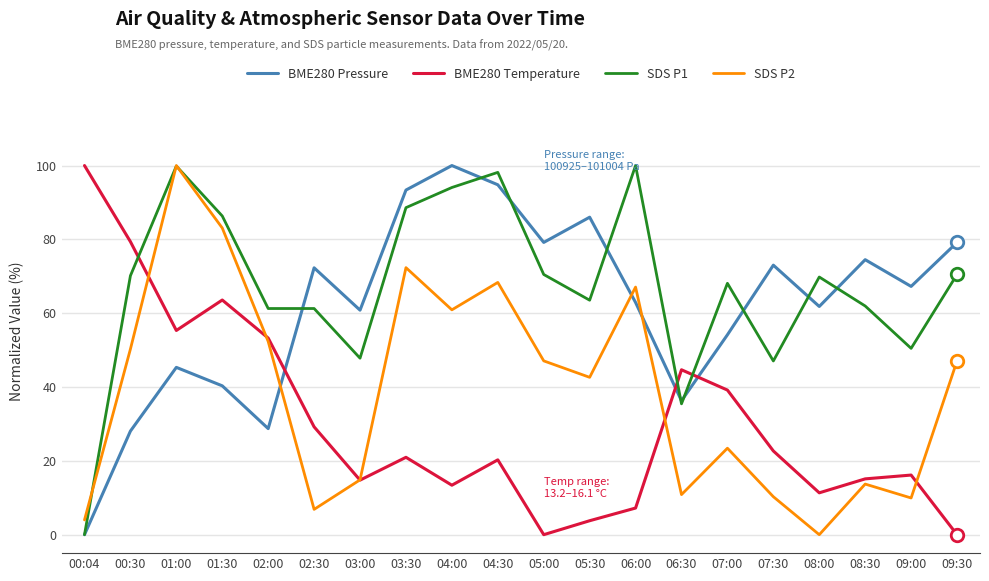

What position from the right is 08:30?

3